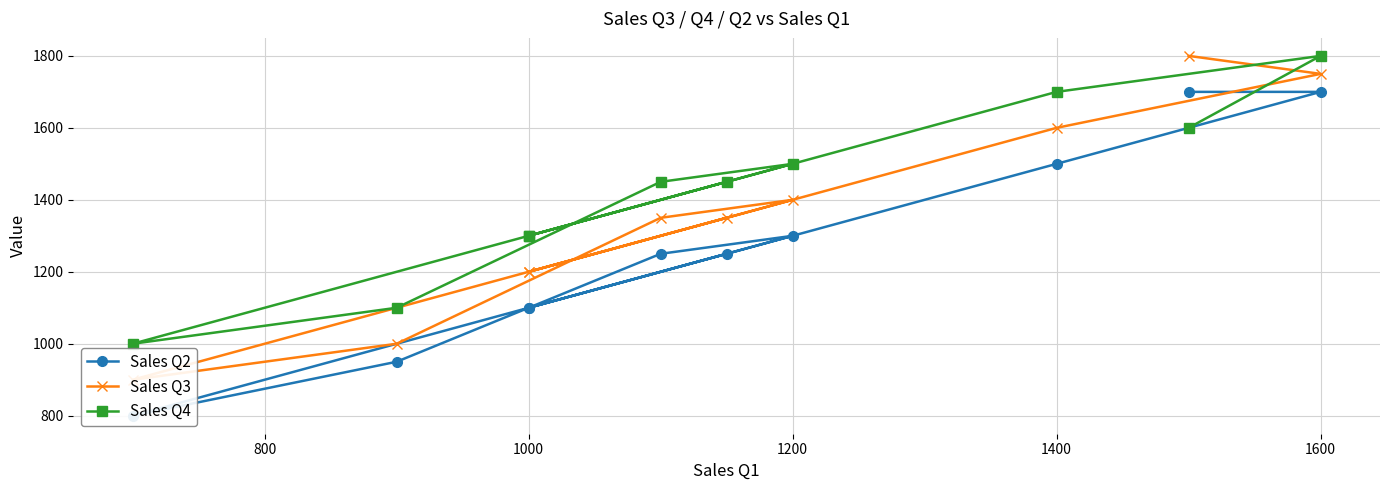

How many lines are shown in the chart?

3